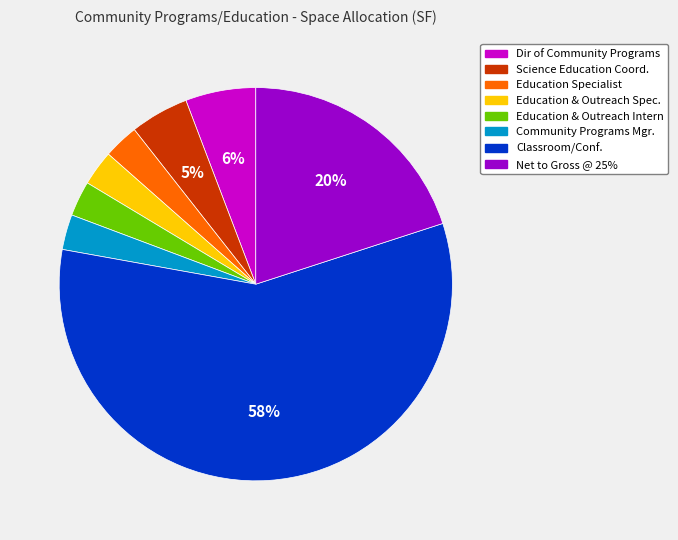

Is there a majority slice in this chart?

Yes